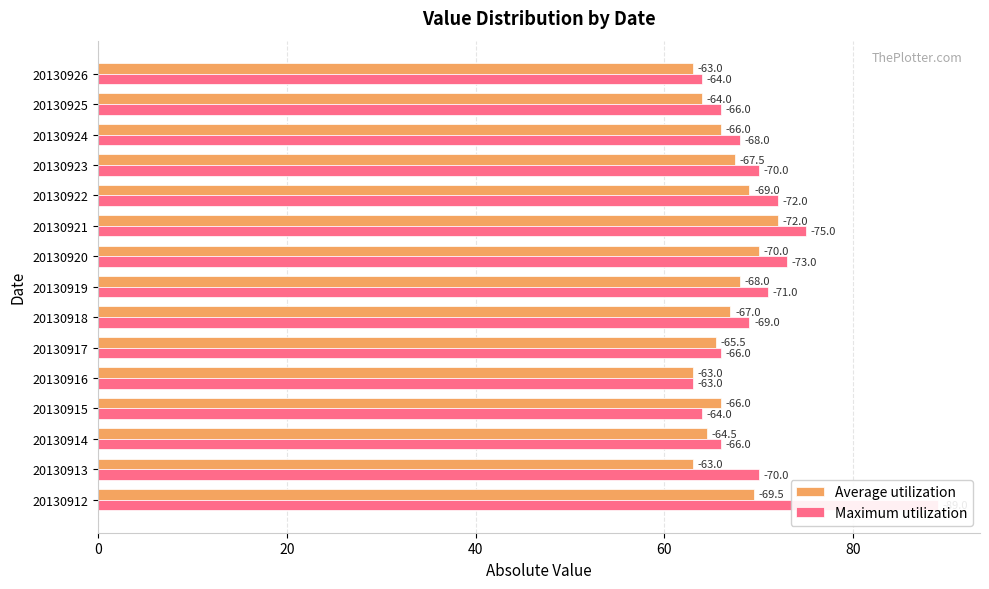

What is the value of the Maximum utilization bar at the 12th from the left?

70.0